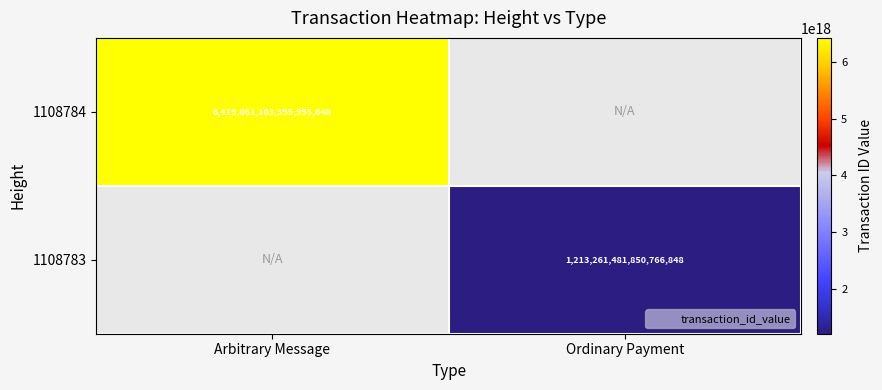

True or false: 1108783 has a value of 540929272282370432.0 at Ordinary Payment.

False